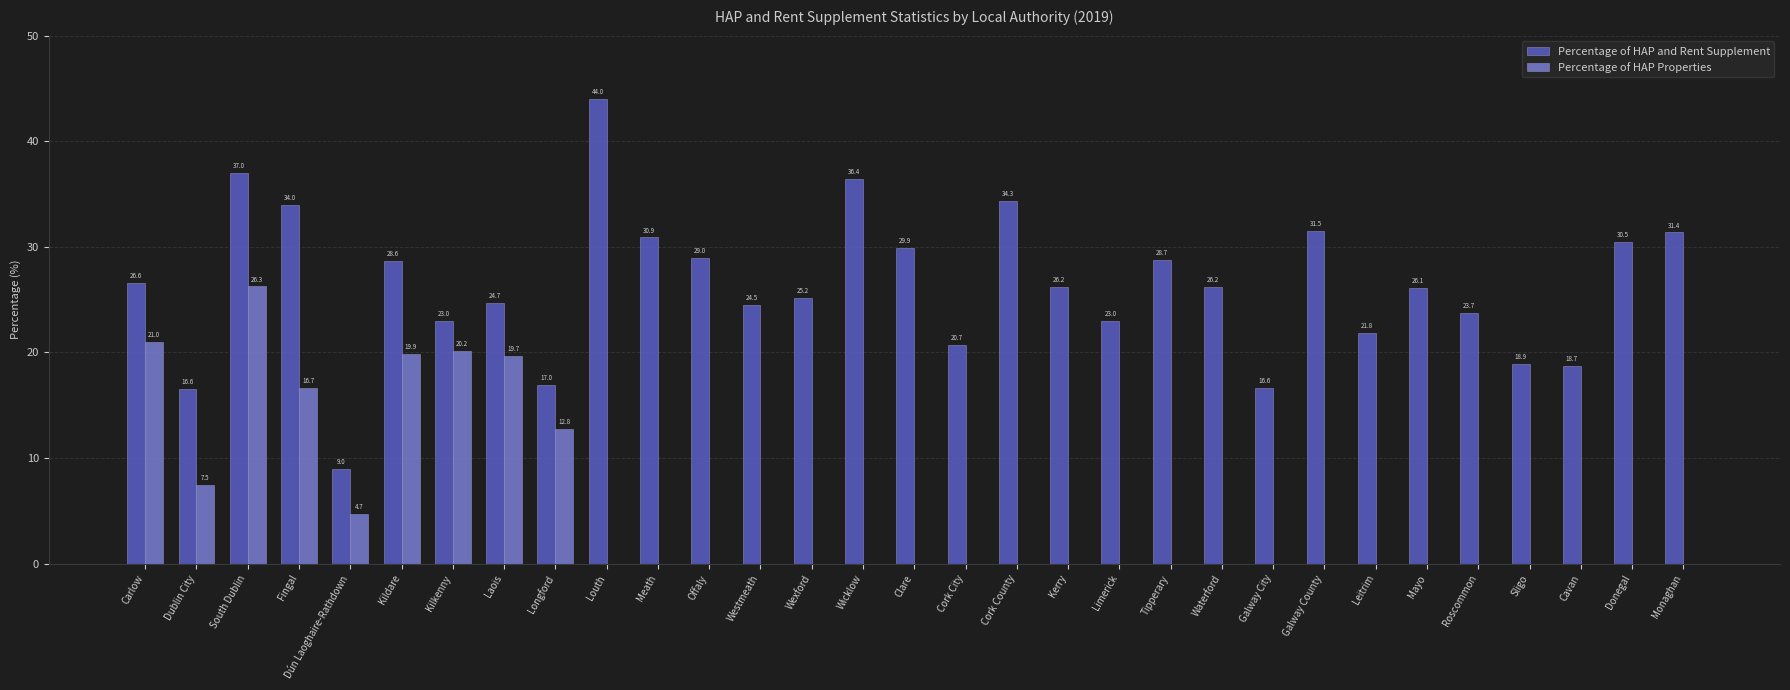

Where is Percentage of HAP and Rent Supplement nearest to the value 26?

Mayo